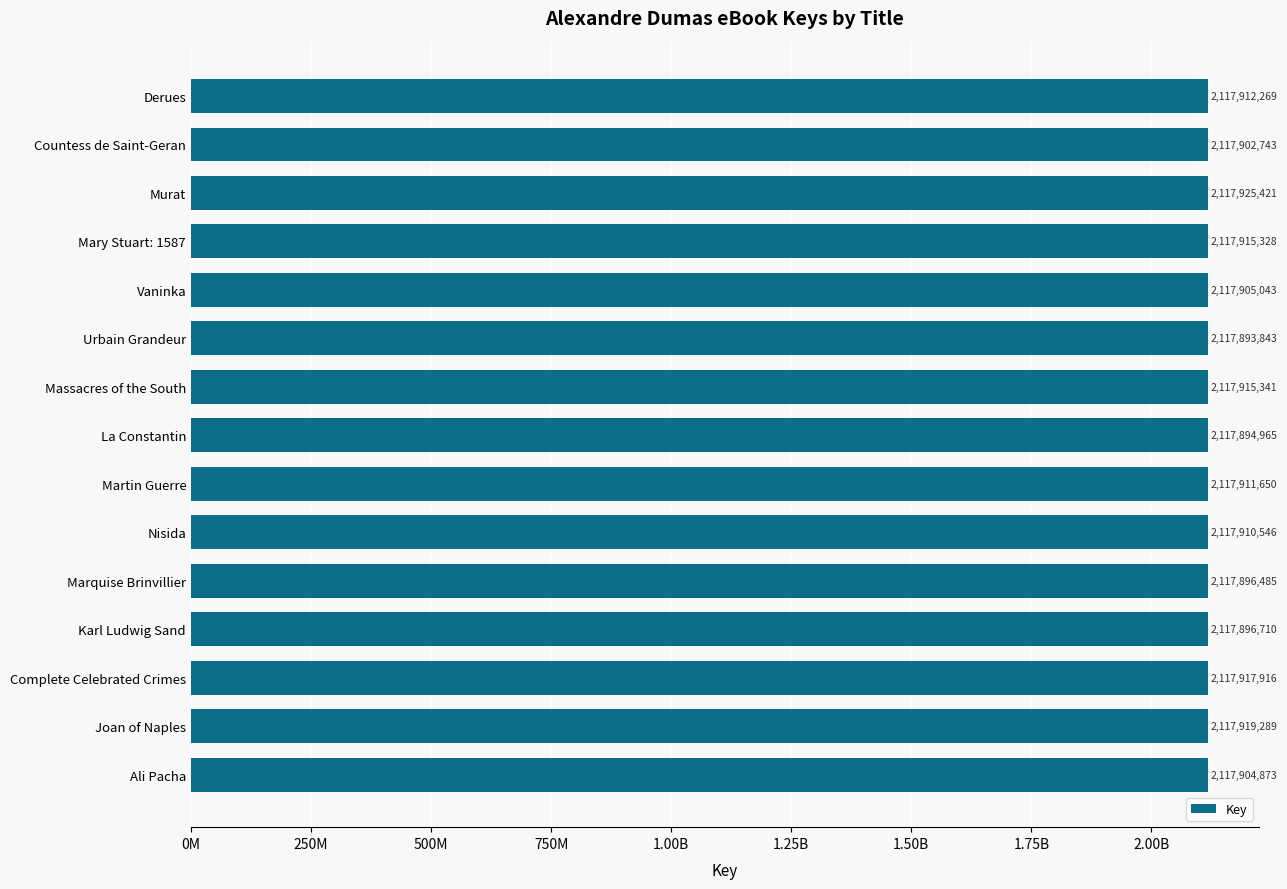

Are the bars horizontal?

Yes